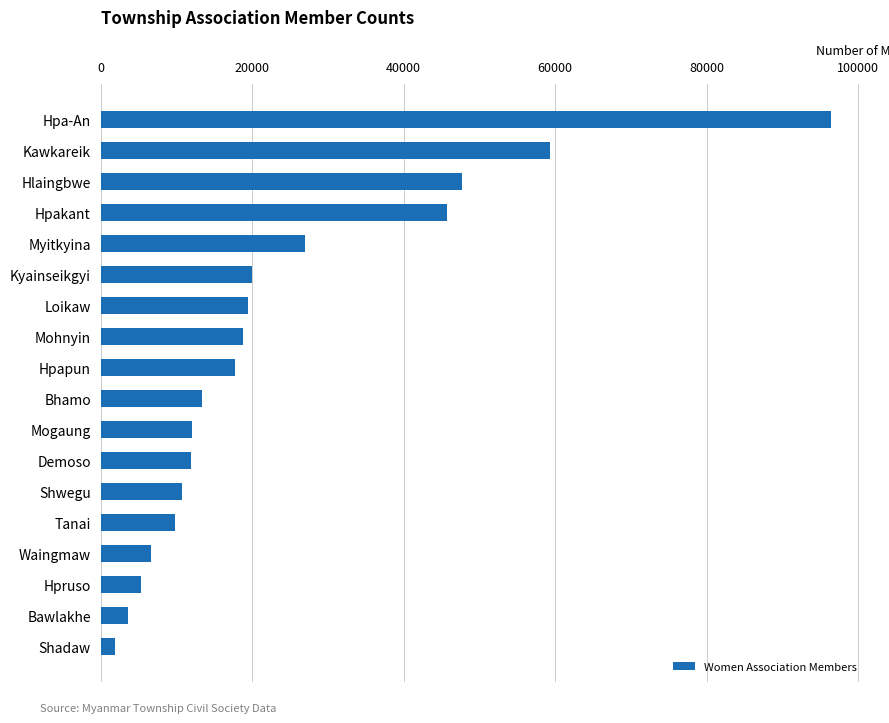

What is the change in value from Mohnyin to Shwegu?

-8155